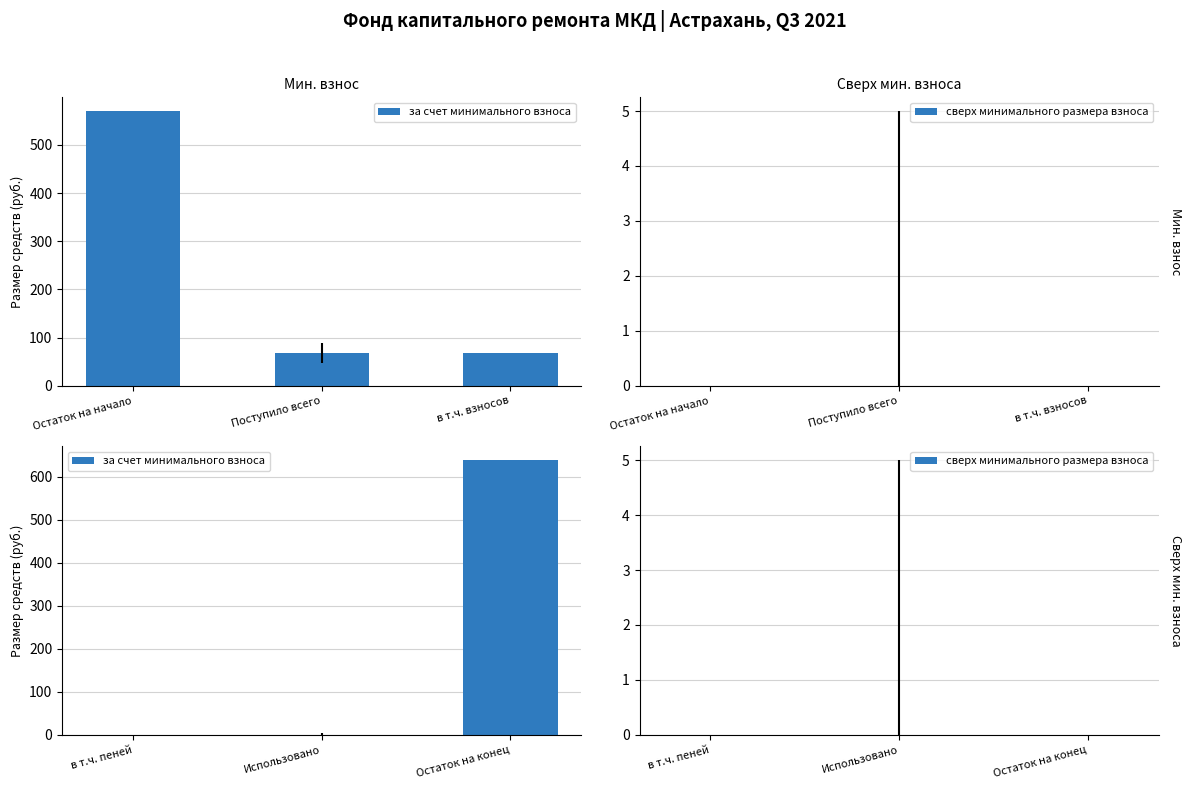

How many groups of bars are there?

3